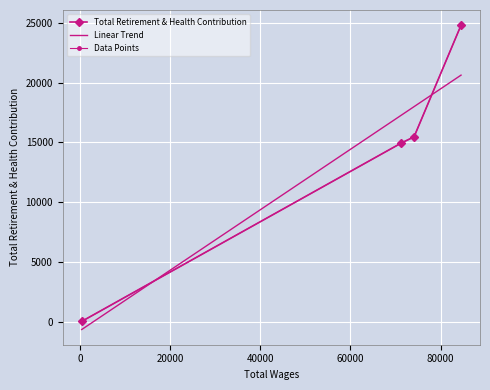

What is the change in value from Senior Graphic Communications to Marketing And Comm Coordinator?

+516